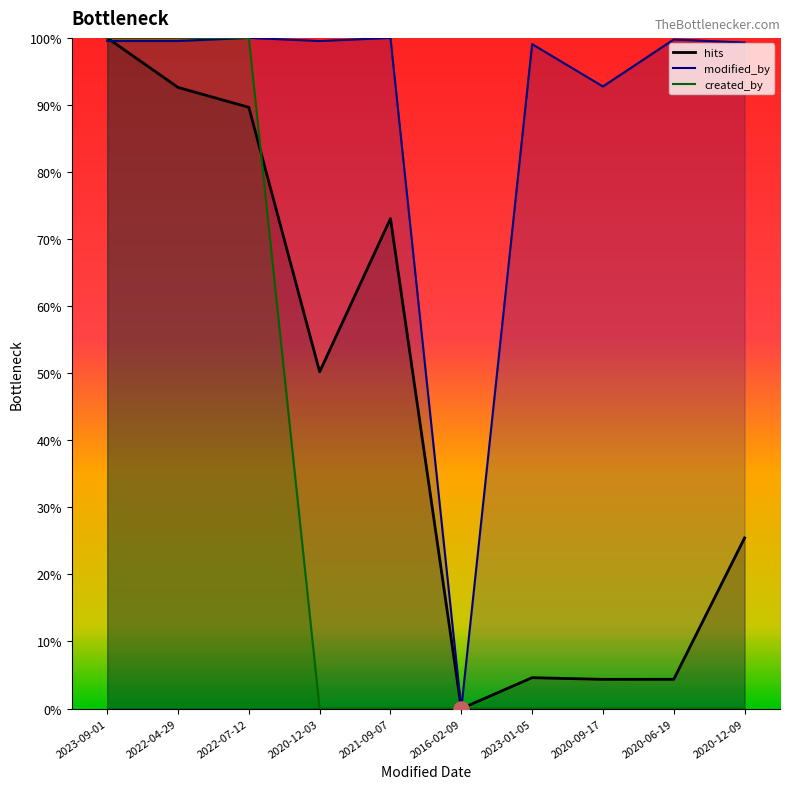

Which series contains the lowest Y value?

hits